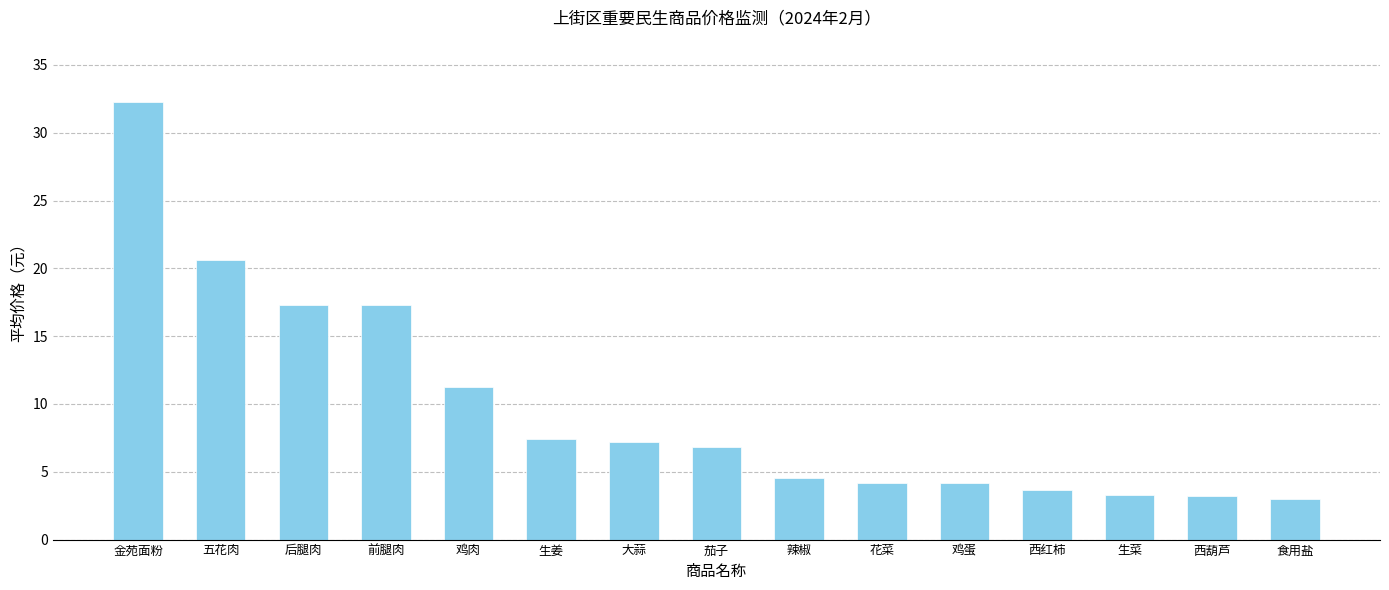

What is the approximate value at 辣椒?

4.5